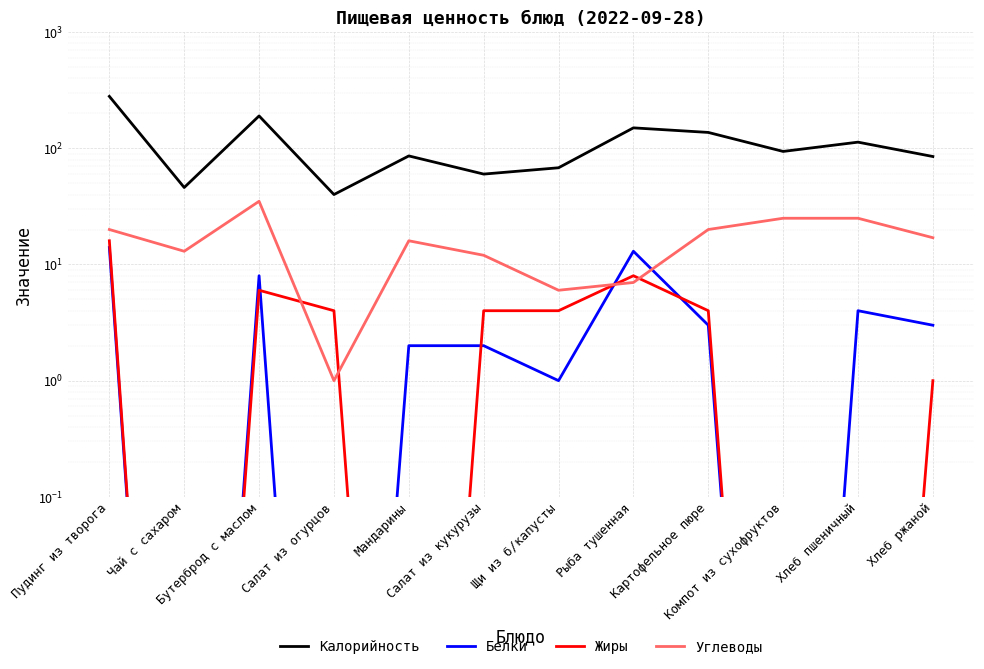

What is the minimum value for Калорийность?

40.0